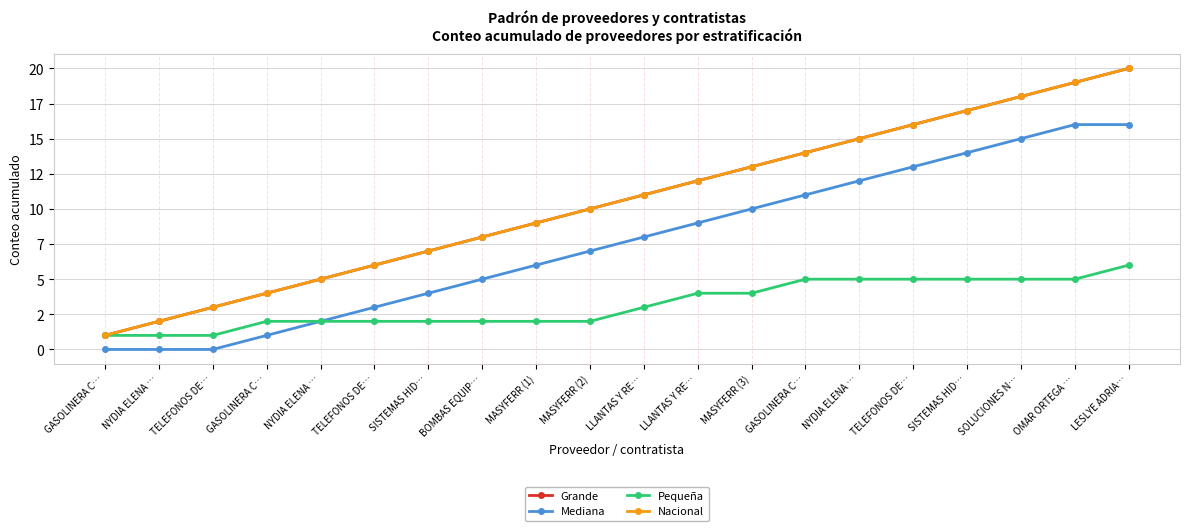

Does the chart have visible grid lines?

Yes